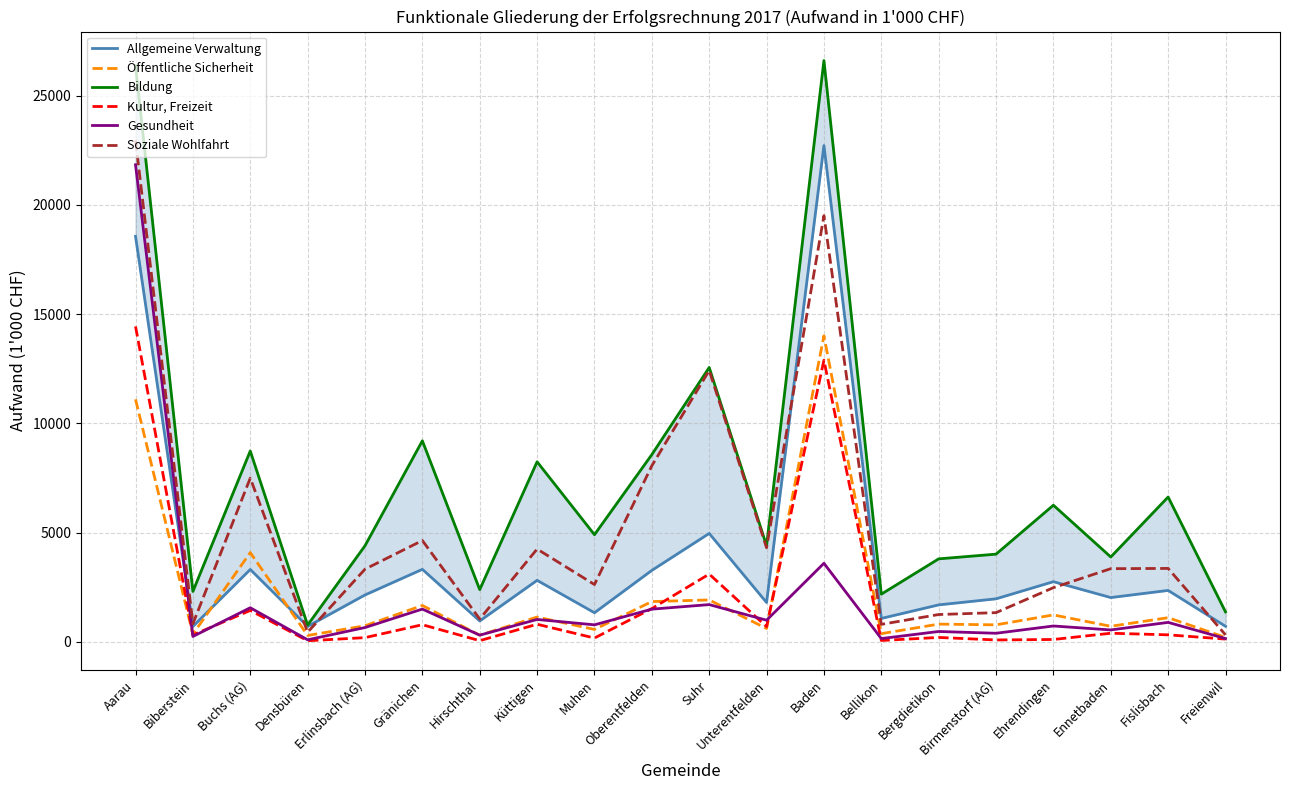

What is the average value of the Gesundheit series?

1959.8